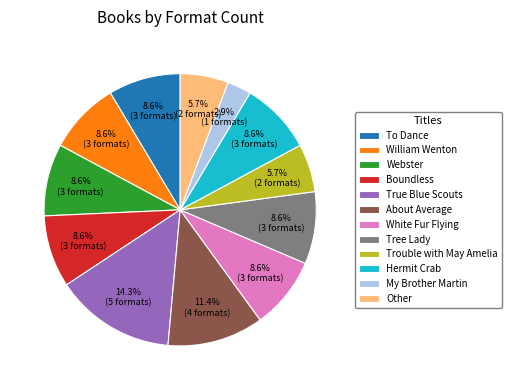

The Boundless slice represents 1% of the pie. True or false?

False